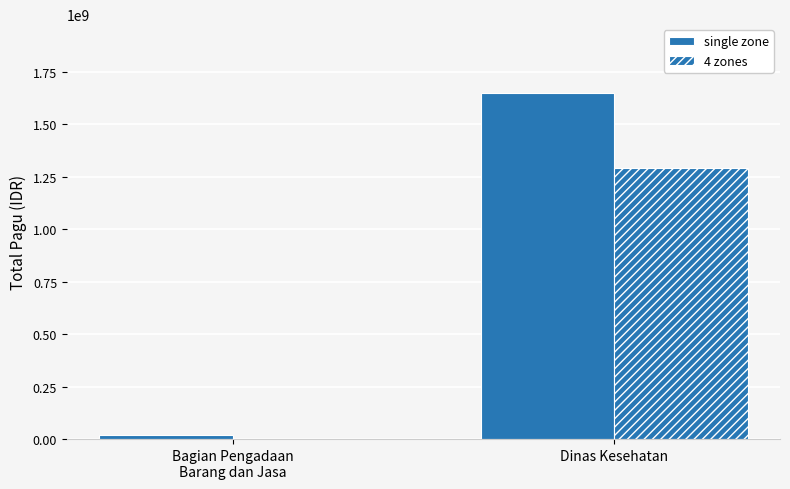

Count the single zone values in the range 18000000 to 1648271000.

2